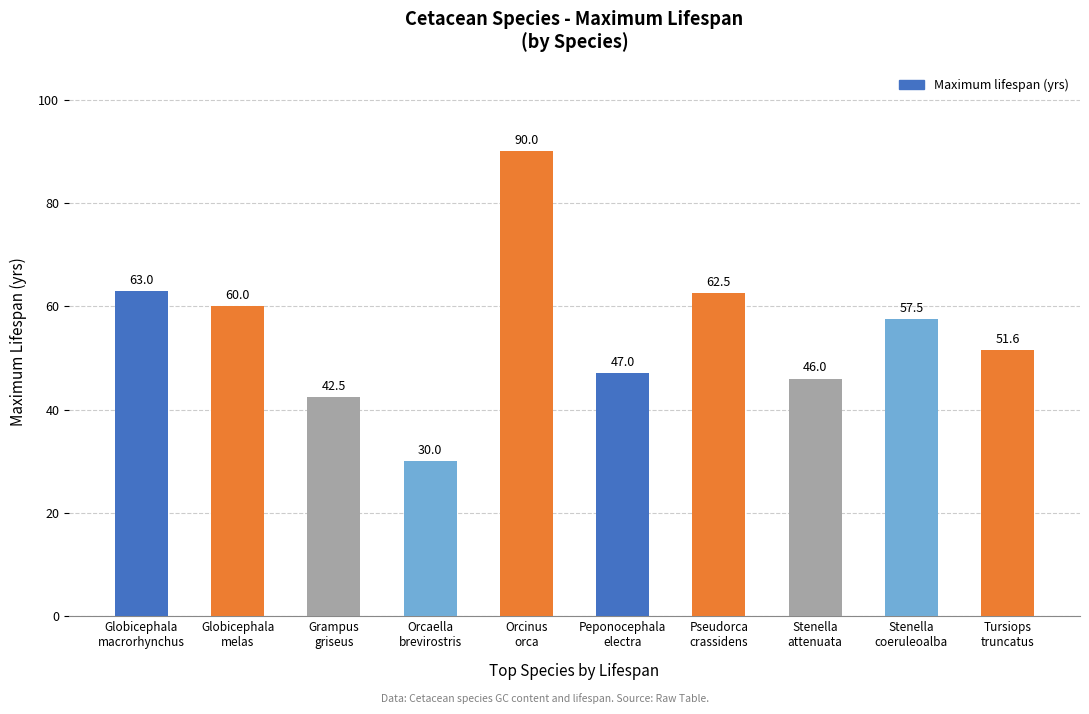

List the labels in order of value, largest first.

Orcinus
orca, Globicephala
macrorhynchus, Pseudorca
crassidens, Globicephala
melas, Stenella
coeruleoalba, Tursiops
truncatus, Peponocephala
electra, Stenella
attenuata, Grampus
griseus, Orcaella
brevirostris